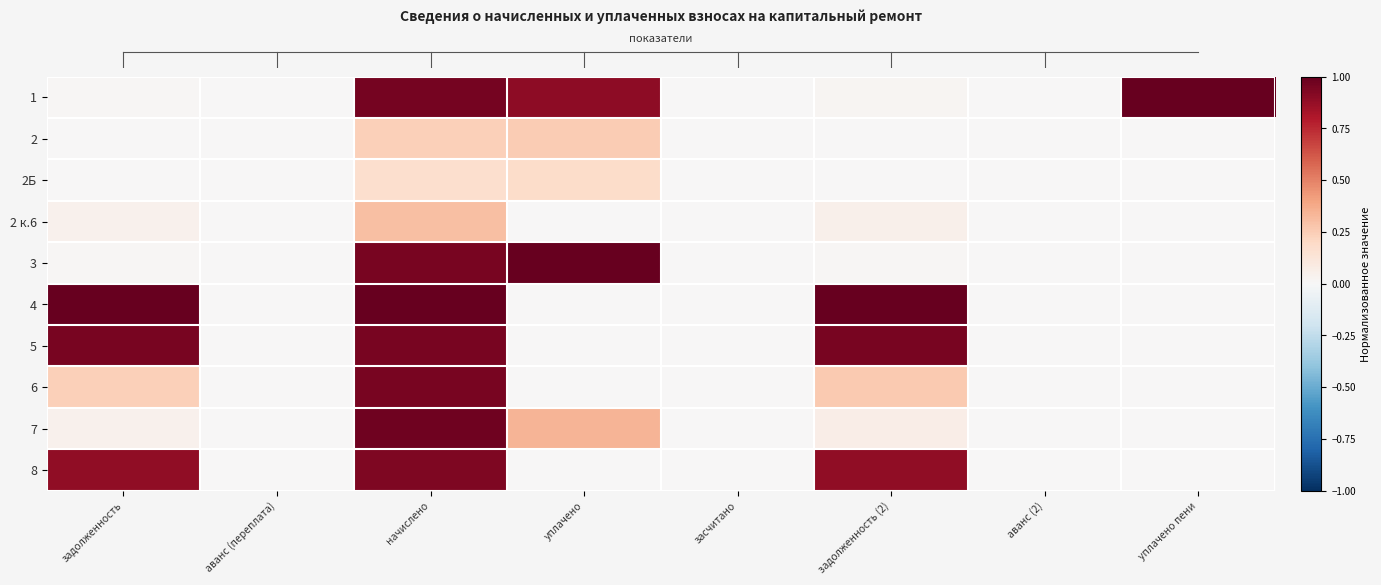

What is the difference between the highest and lowest values at начислено?

0.8